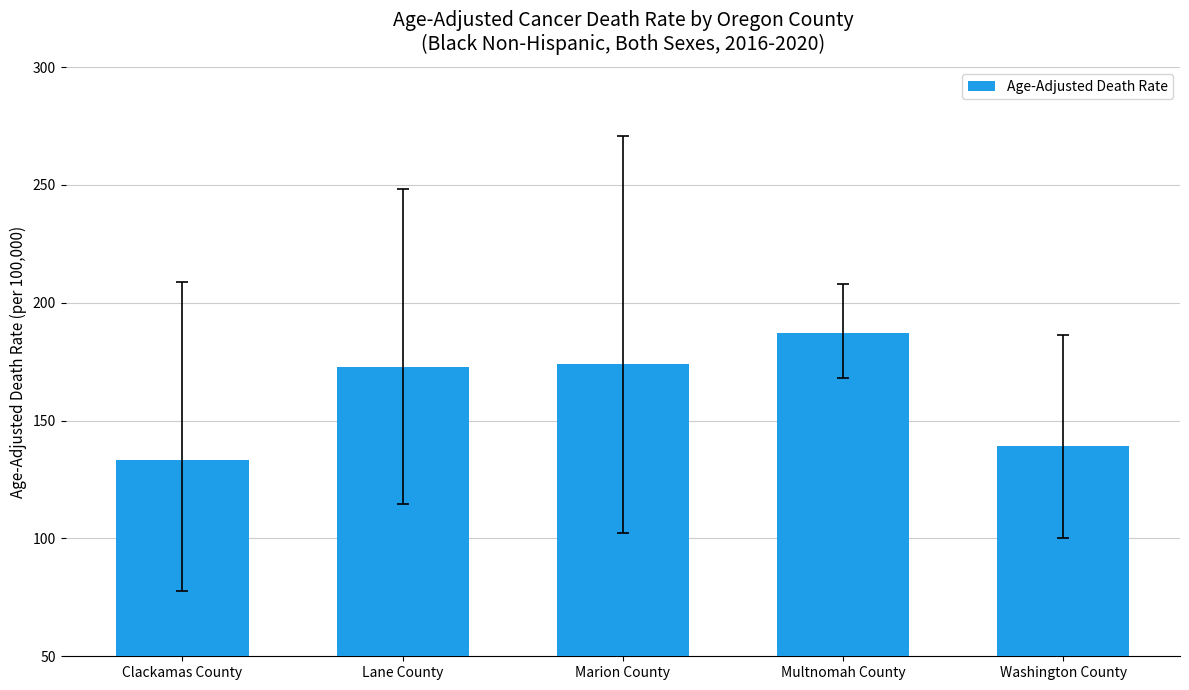

What position from the right is Multnomah County?

2